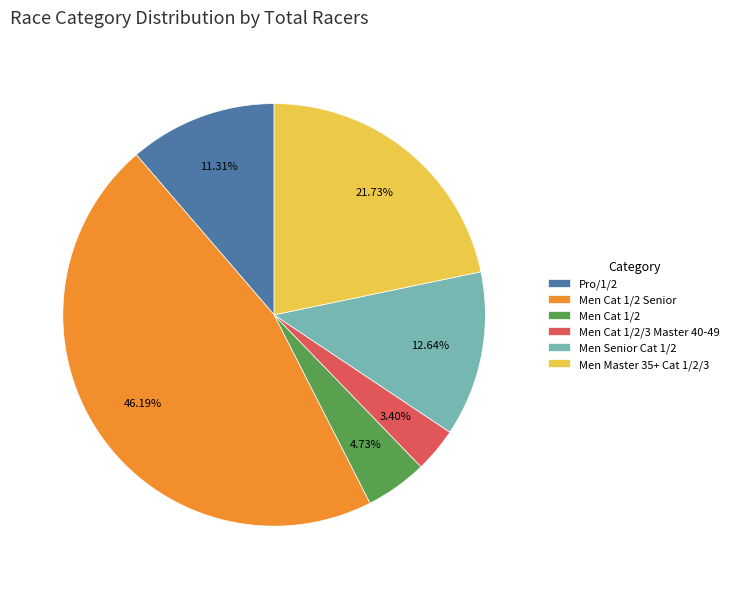

How many slices are in this pie chart?

6